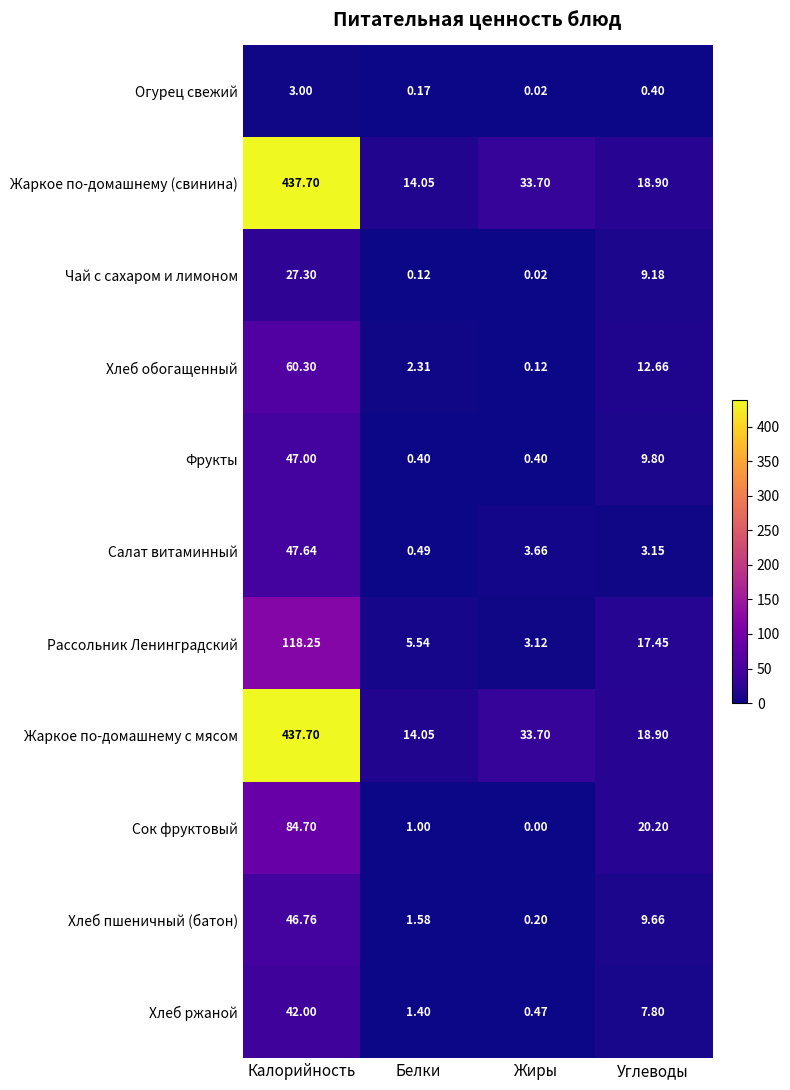

Rank the categories by Хлеб обогащенный value from highest to lowest.

Калорийность, Углеводы, Белки, Жиры